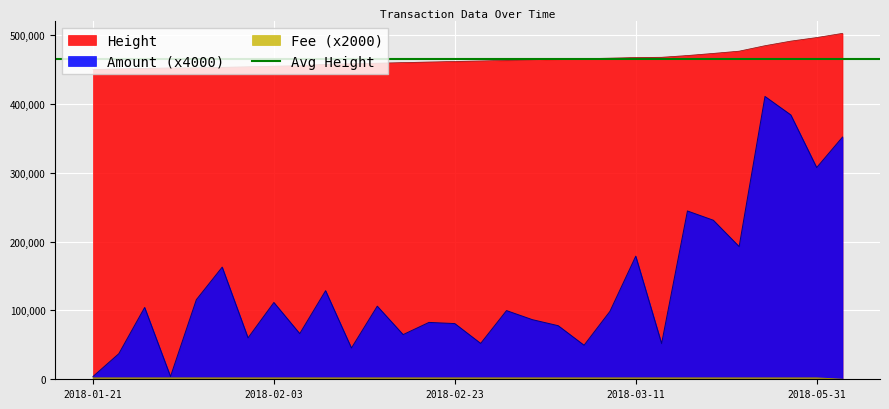

True or false: Amount has a value of 307431.7 at 2018-05-31.

True